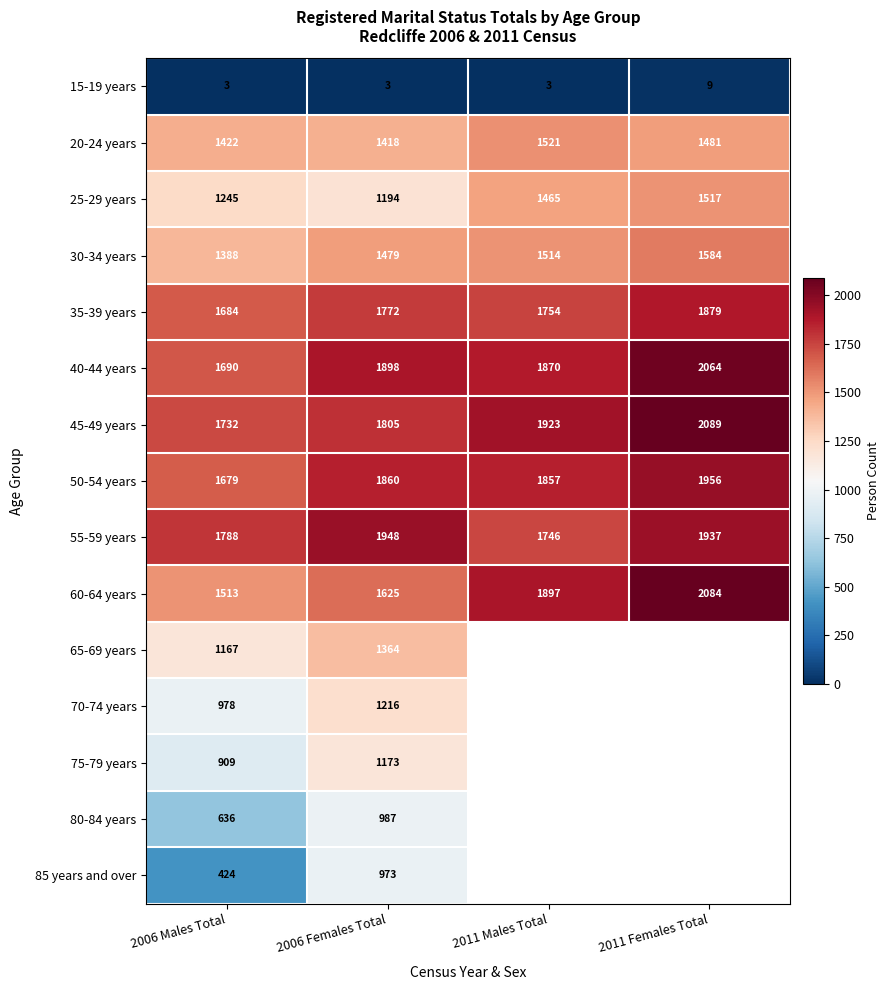

Rank the categories by 55-59 years value from lowest to highest.

2011 Males Total, 2006 Males Total, 2011 Females Total, 2006 Females Total